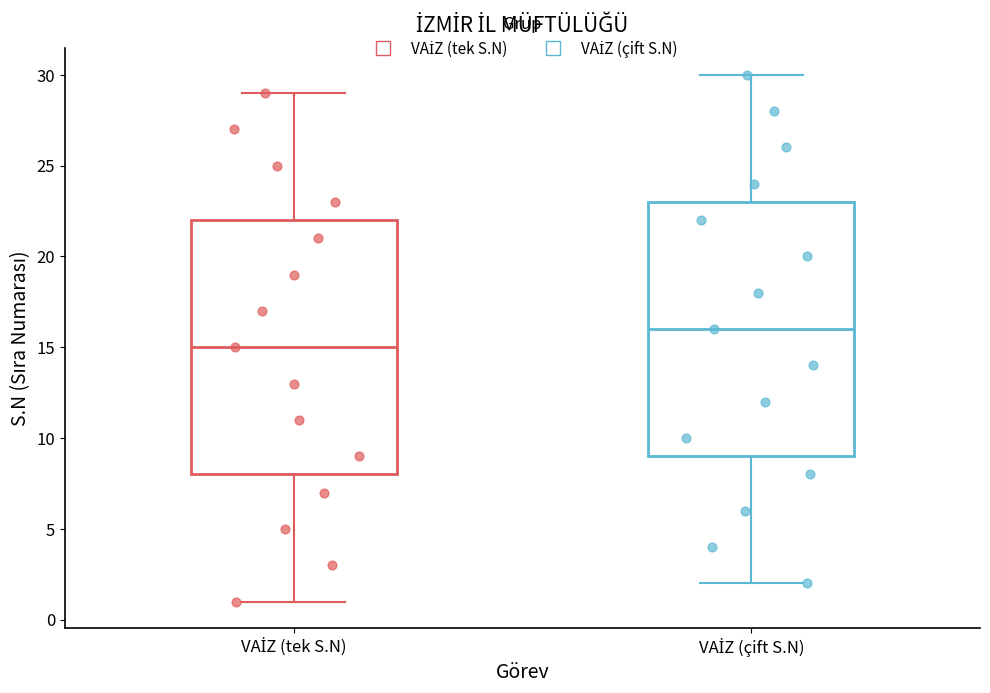

Where does the median line of the box for VAİZ (tek S.N) sit on the y-axis? The values are not printed on the chart, so give them approximately, as read against the axis.

15